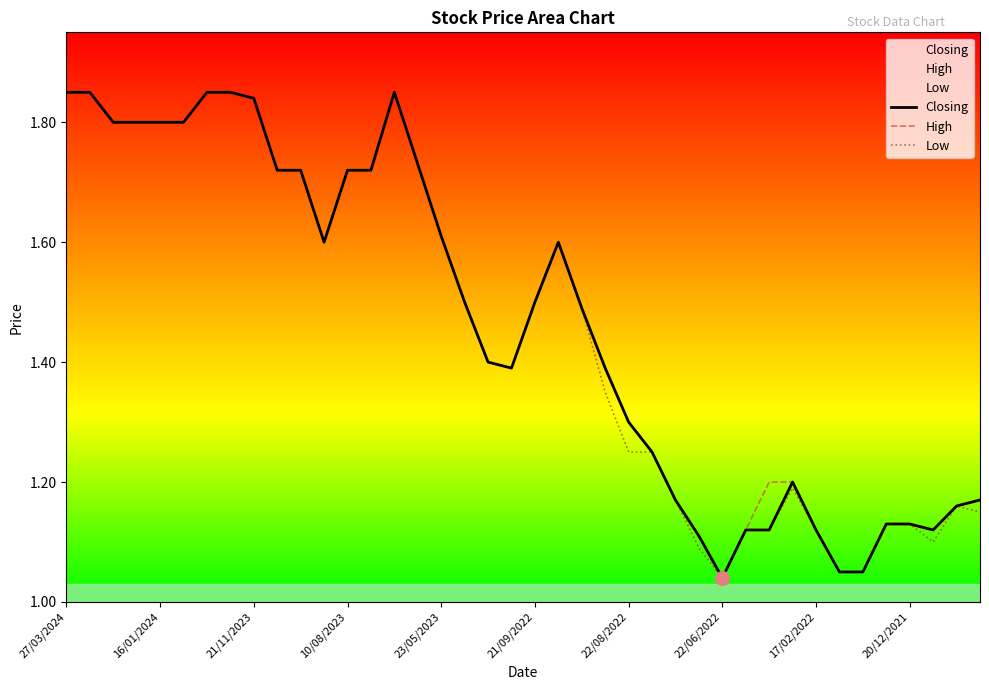

True or false: Closing and Low intersect in this chart.

False